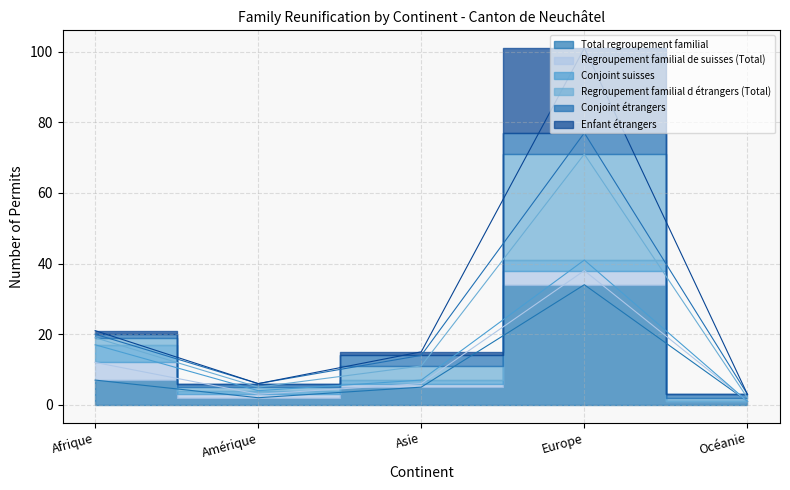

Does the chart have visible grid lines?

Yes